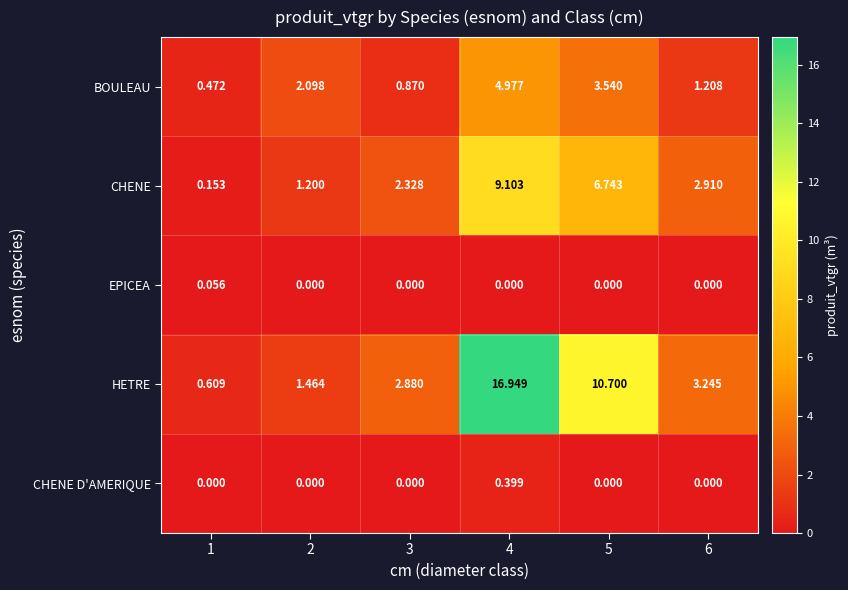

Rank the series by their maximum value, from highest to lowest.

HETRE, CHENE, BOULEAU, CHENE D'AMERIQUE, EPICEA